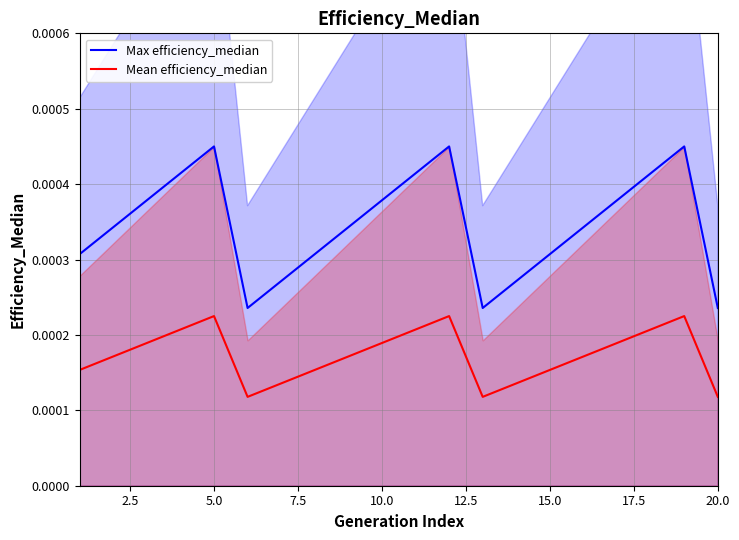

True or false: Max efficiency_median and Mean efficiency_median intersect in this chart.

False